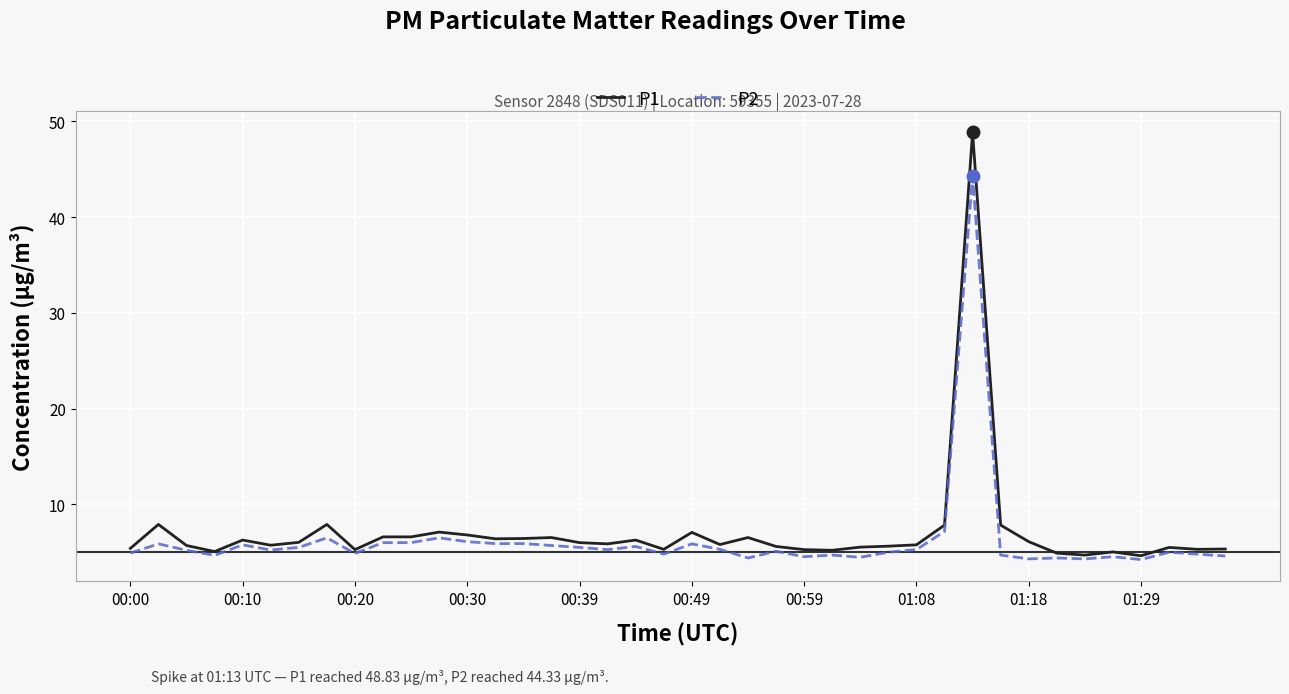

Does the chart have visible grid lines?

Yes